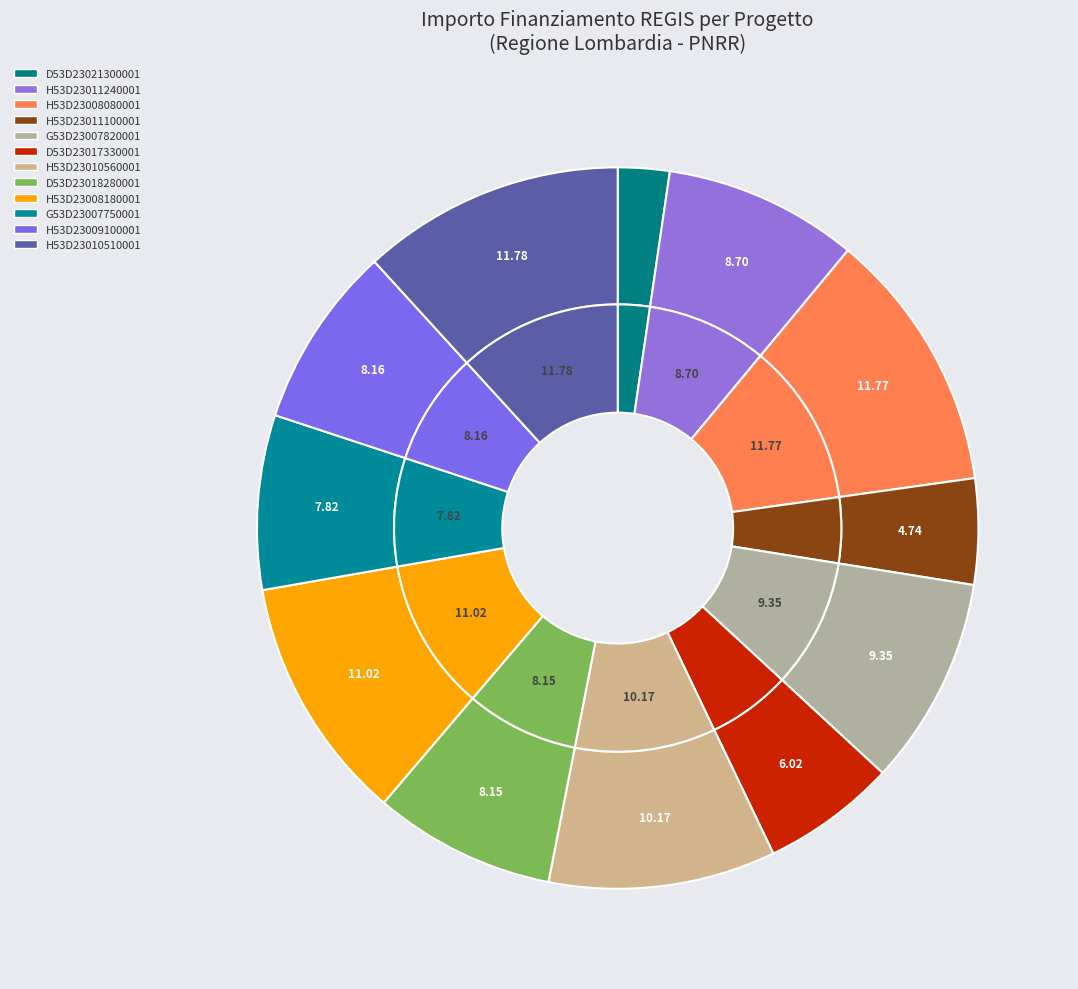

Does 3.4 Ricerca e Innovazione - H53D23010560001 account for over 50% of the chart?

No